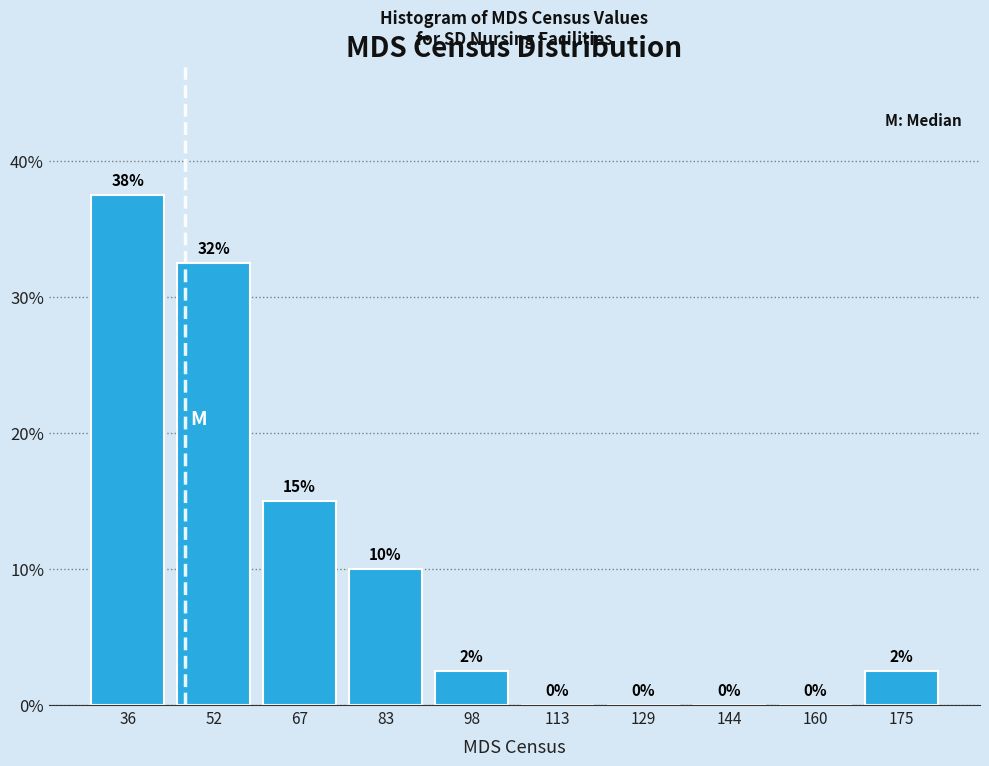

Which range on the x-axis has the tallest bar?

30 to 44